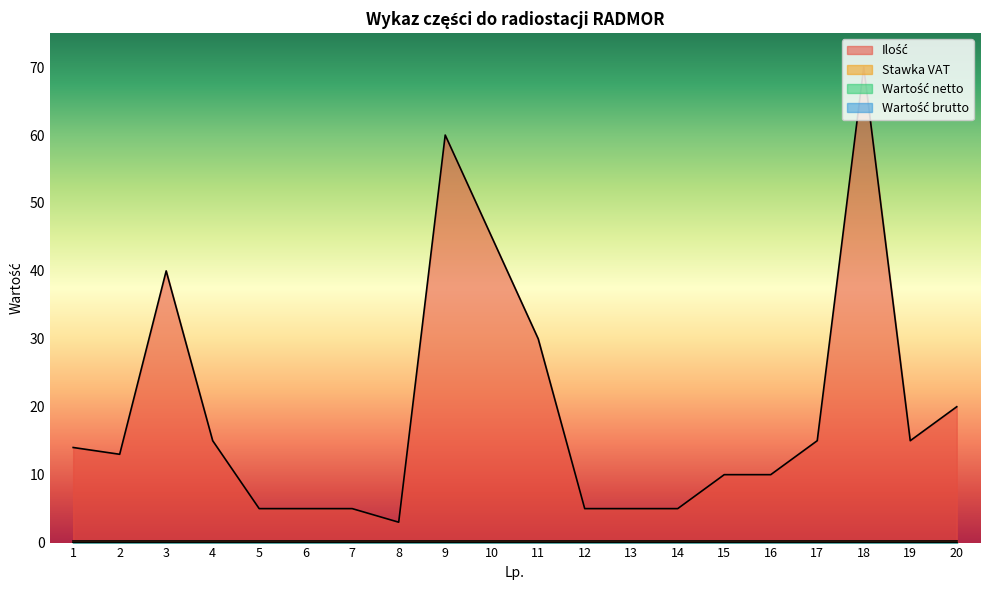

Which has a higher value, 4 or 18?

18